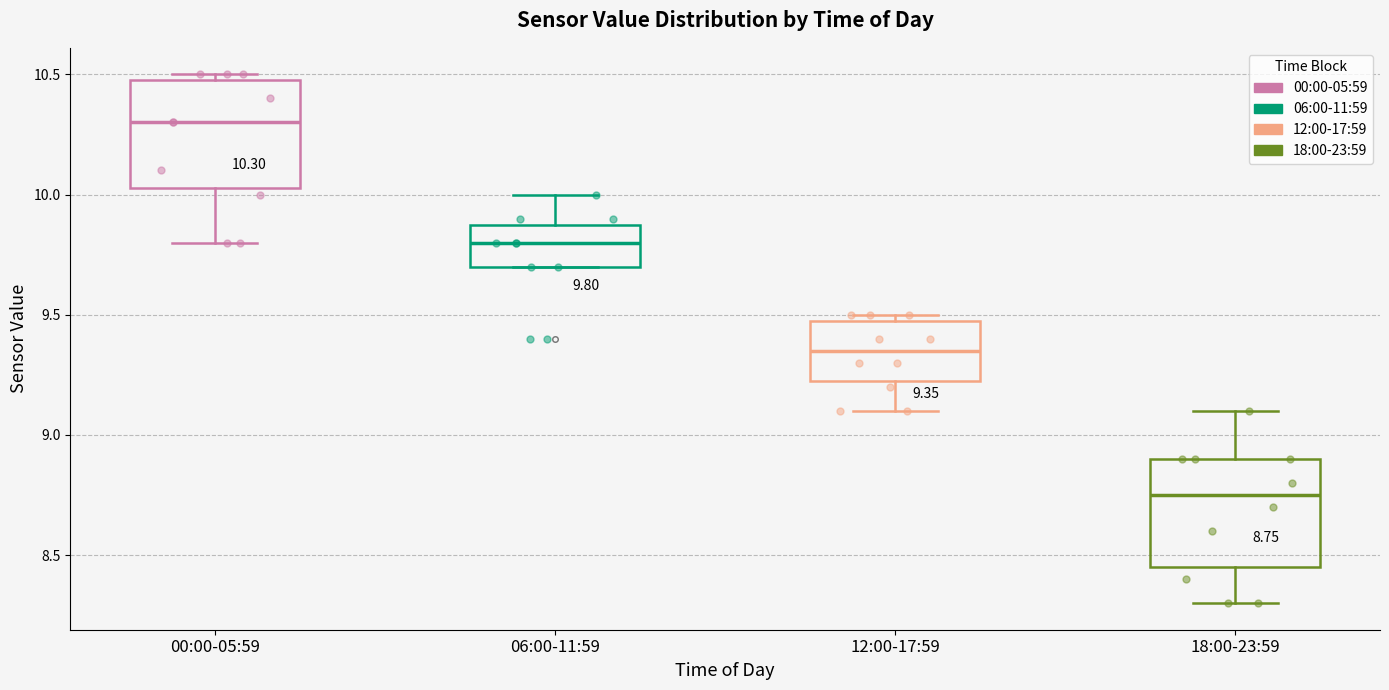

Which box's median line is the highest?

00:00-05:59